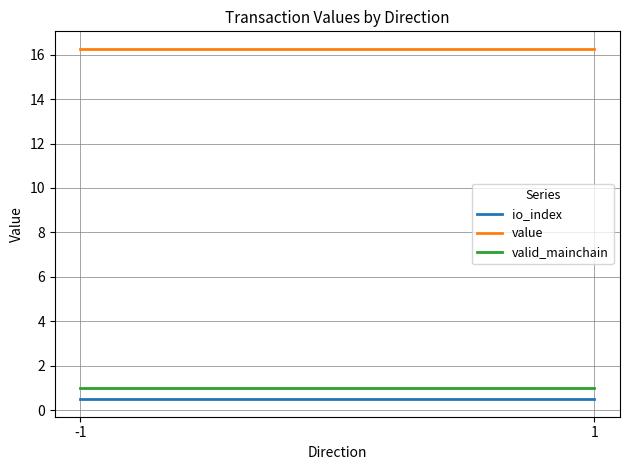

What is the average value of the io_index series?

0.5